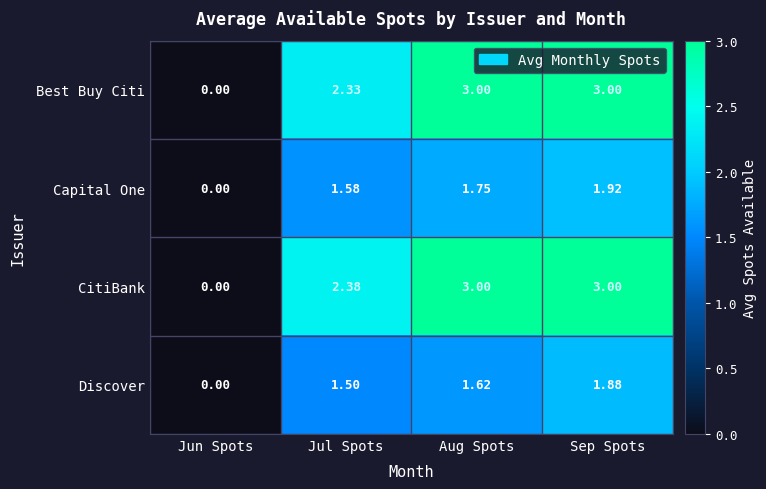

How many values in Discover are above zero?

3